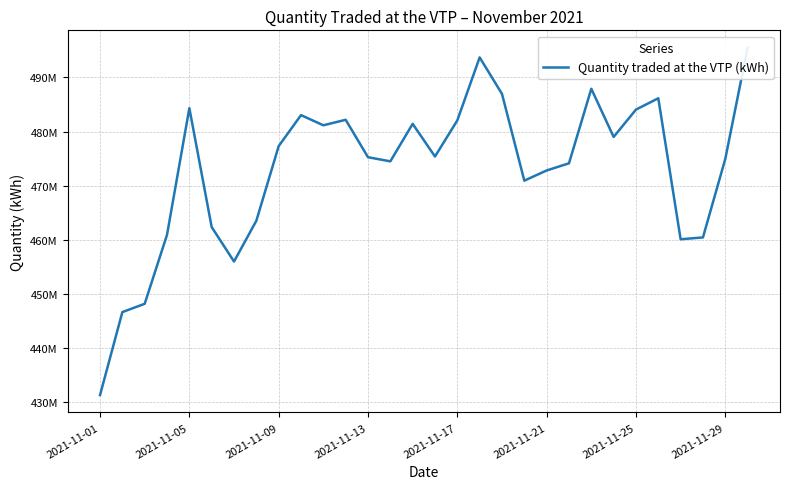

How many lines are shown in the chart?

1